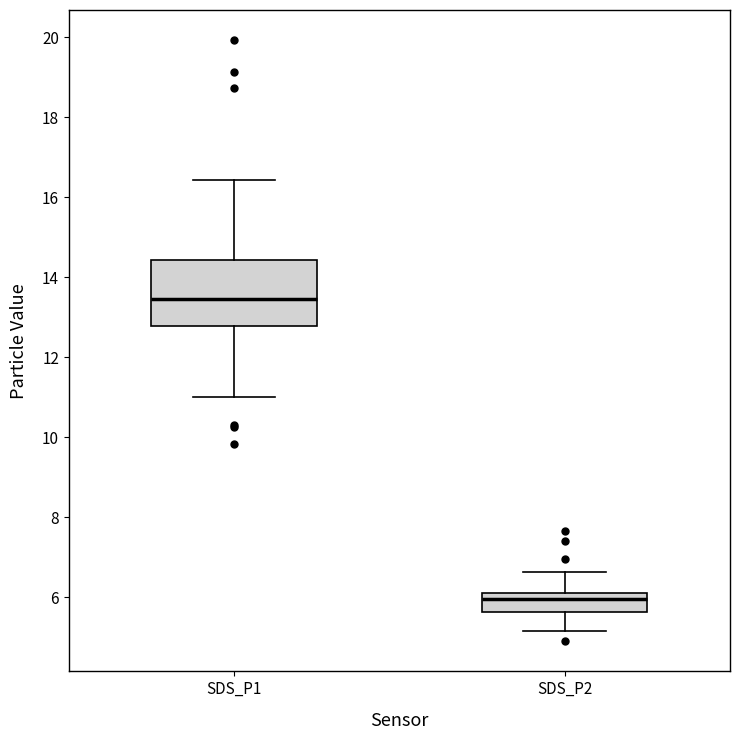

Where is the lower edge of the box for SDS_P1 on the y-axis? The values are not printed on the chart, so give them approximately, as read against the axis.

12.8